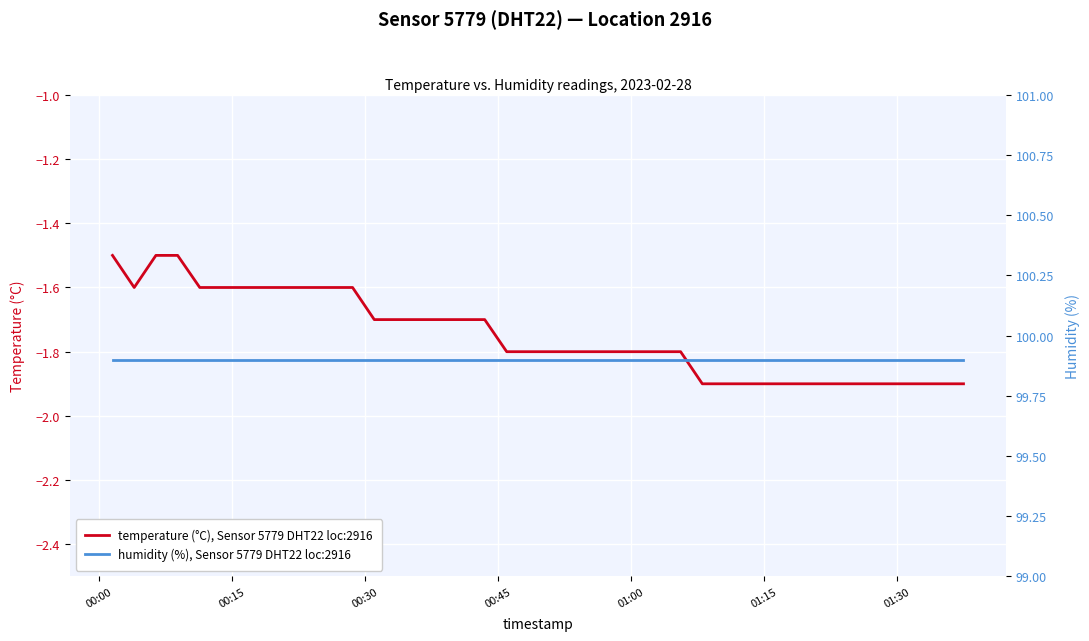

What is the minimum value for temperature (°C), Sensor 5779 DHT22 loc:2916?

-1.9